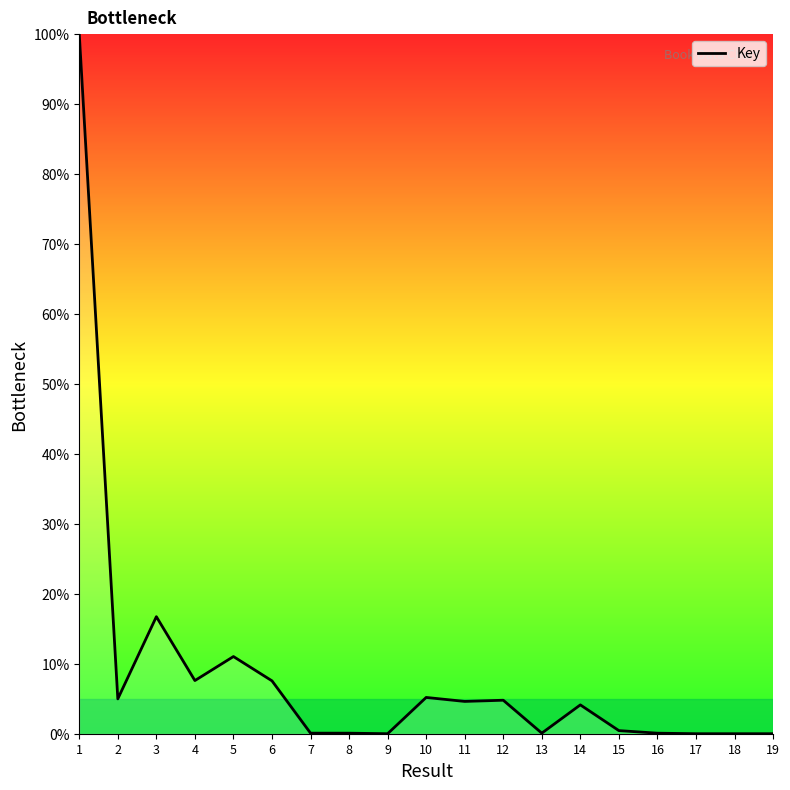

What is the change in value from 3 to 10?

-11.5